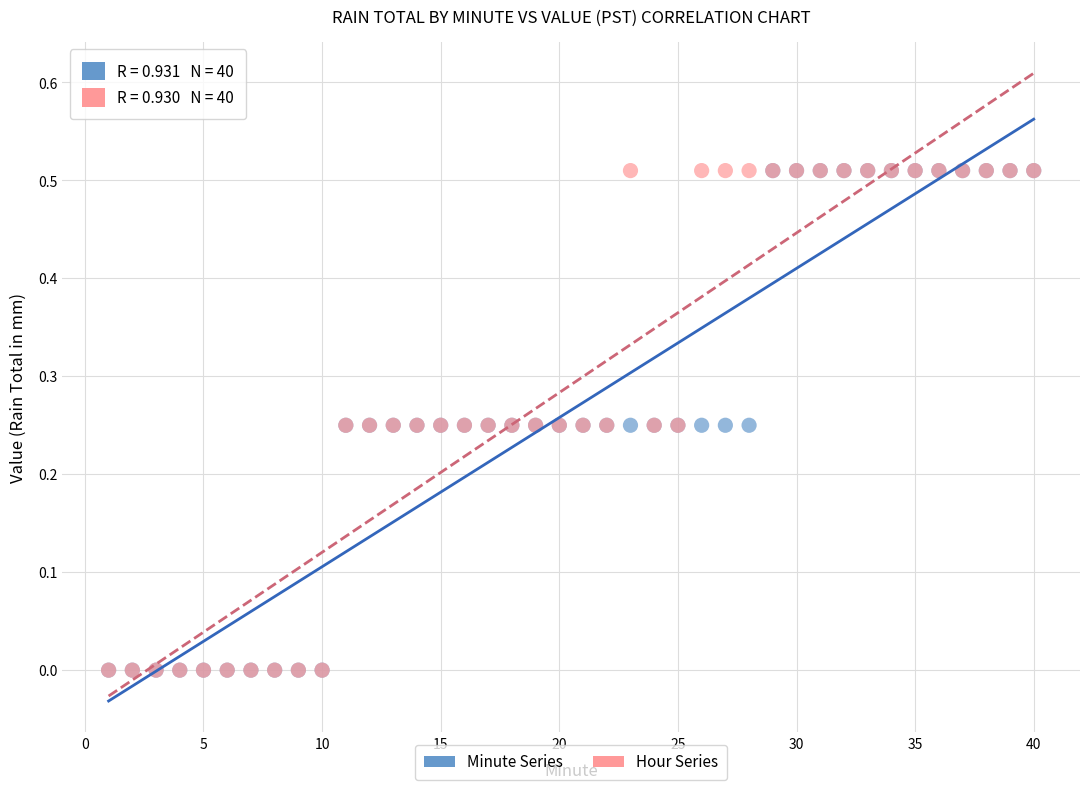

What are all the series names shown in the legend?

Minute Series, Hour Series